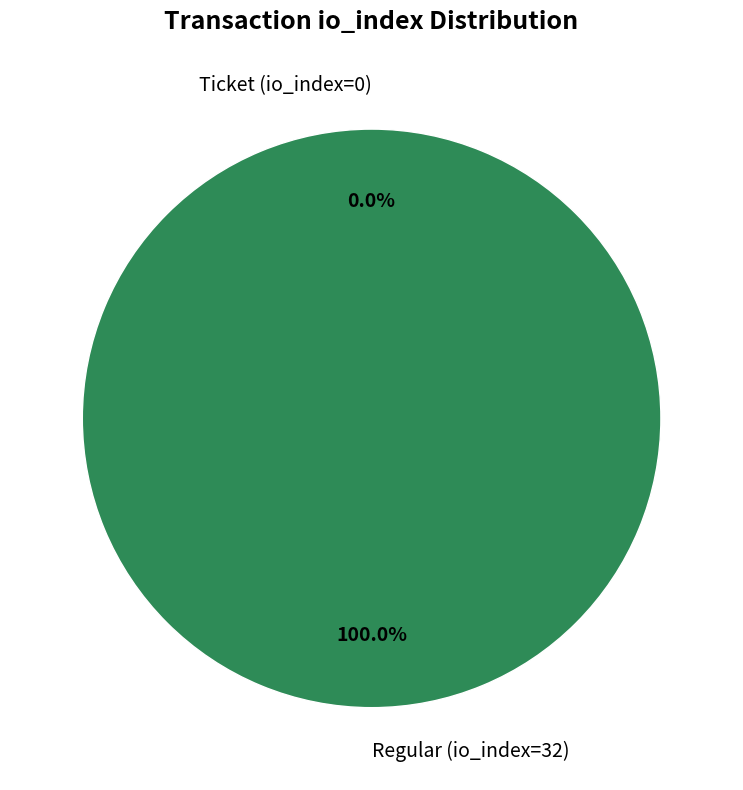

To the nearest percent, what portion does Regular (io_index=32) represent?

100%